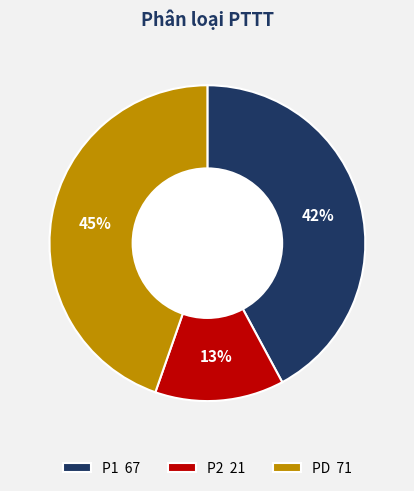

What is the largest slice in the pie chart?

PD